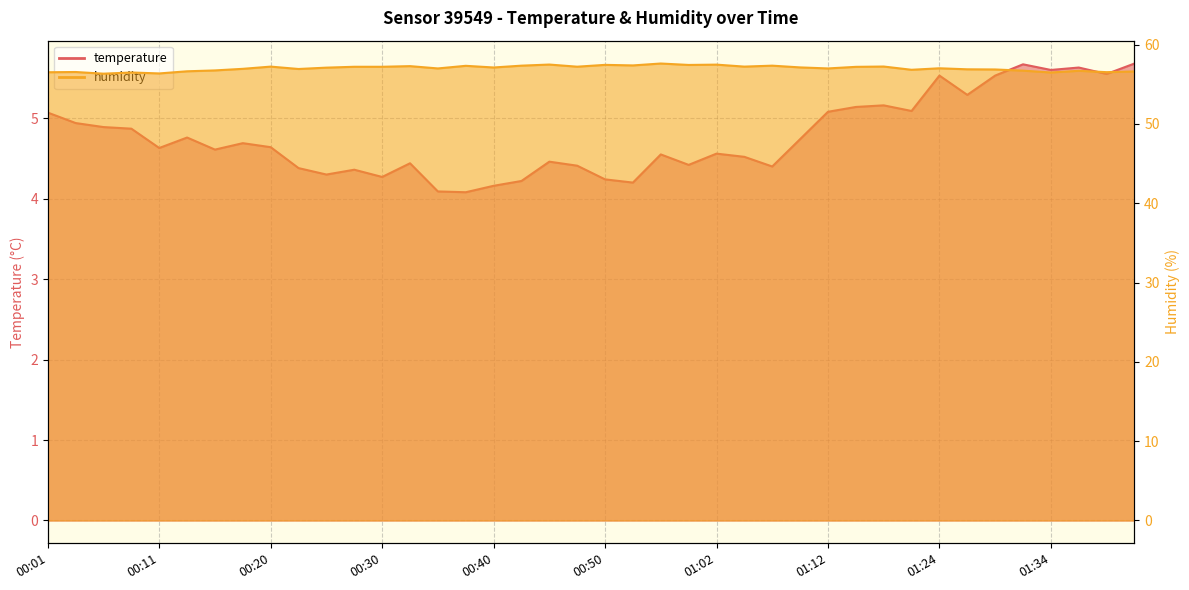

Is the value of temperature at 00:18 greater than the value of humidity at 00:11?

No